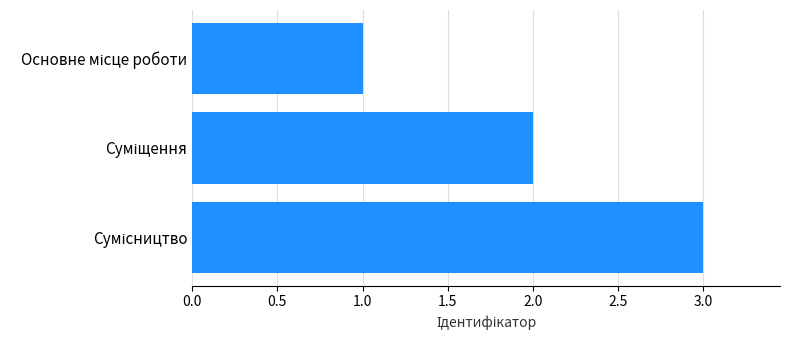

What is the sum of all values?

6